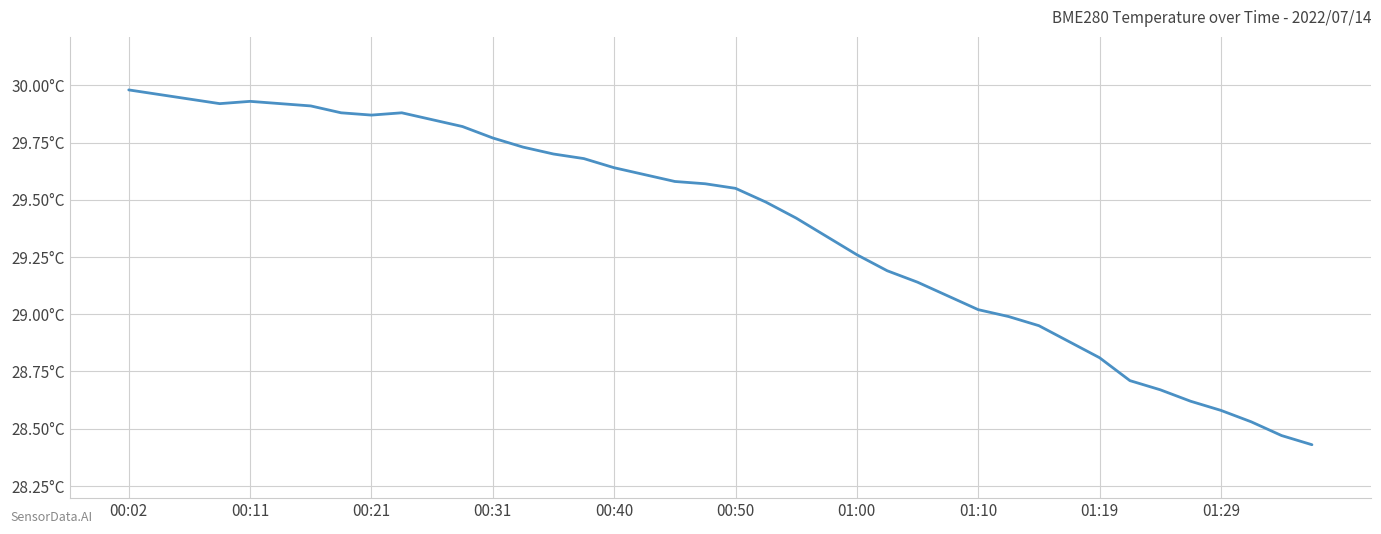

Is this an area chart (filled region under the line)?

No